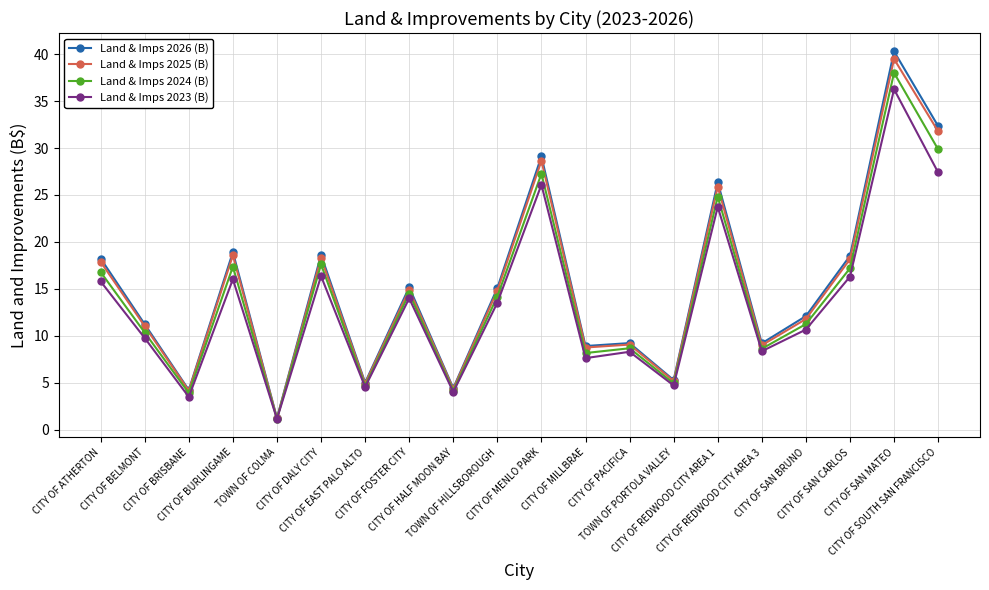

What is the average value of the Land & Imps 2023 (B) series?

13.4